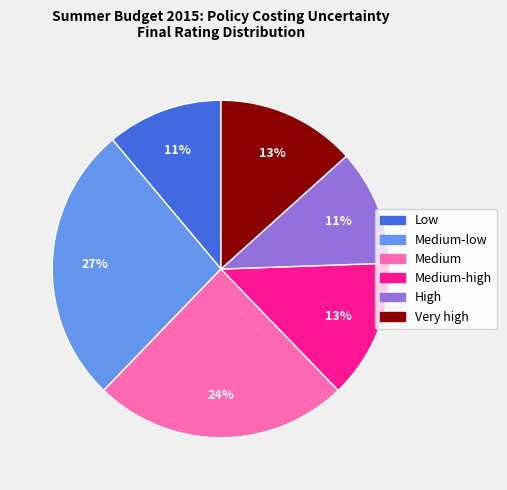

To the nearest percent, what is the difference between the largest and smallest slice percentages?

16%